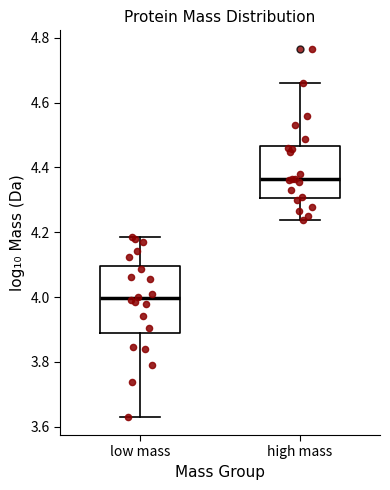

Which box is the tallest, from its lower edge to its upper edge?

low mass